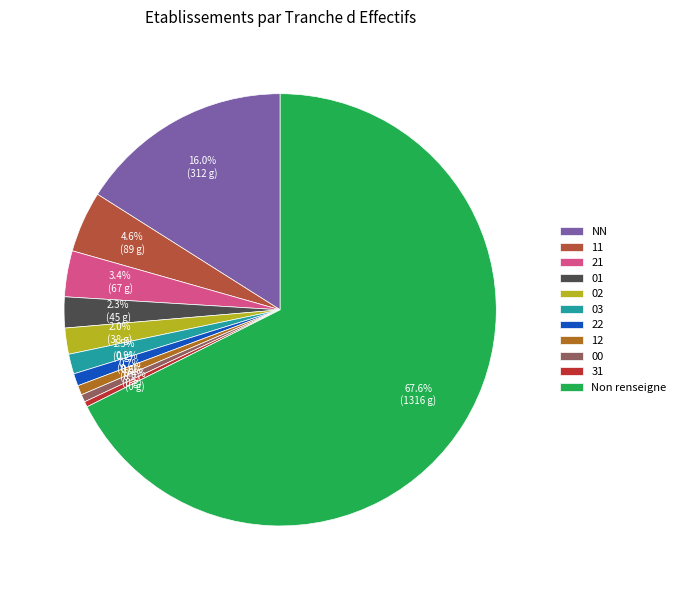

The 02 slice represents 16% of the pie. True or false?

False